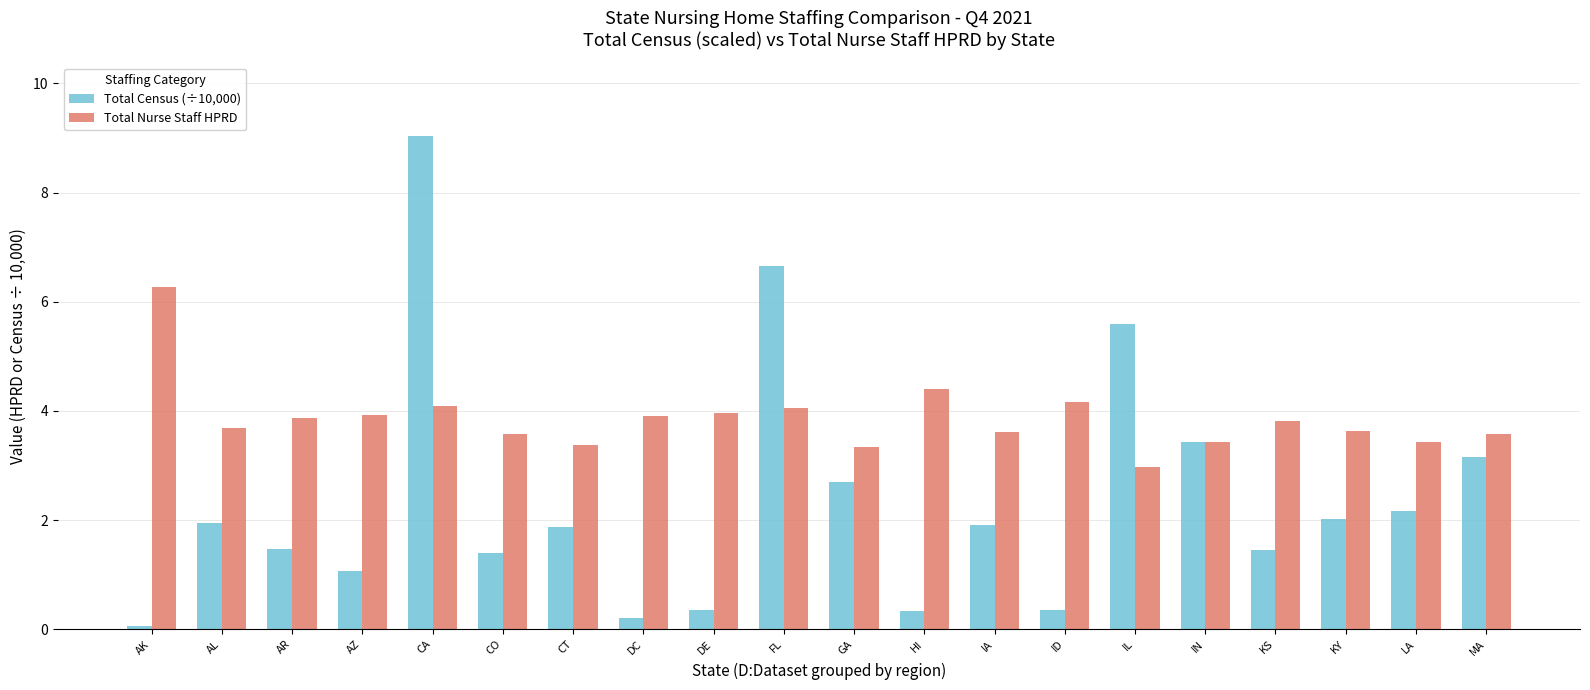

List the series in order of their overall mean, highest first.

Total Nurse Staff HPRD, Total Census (÷10,000)